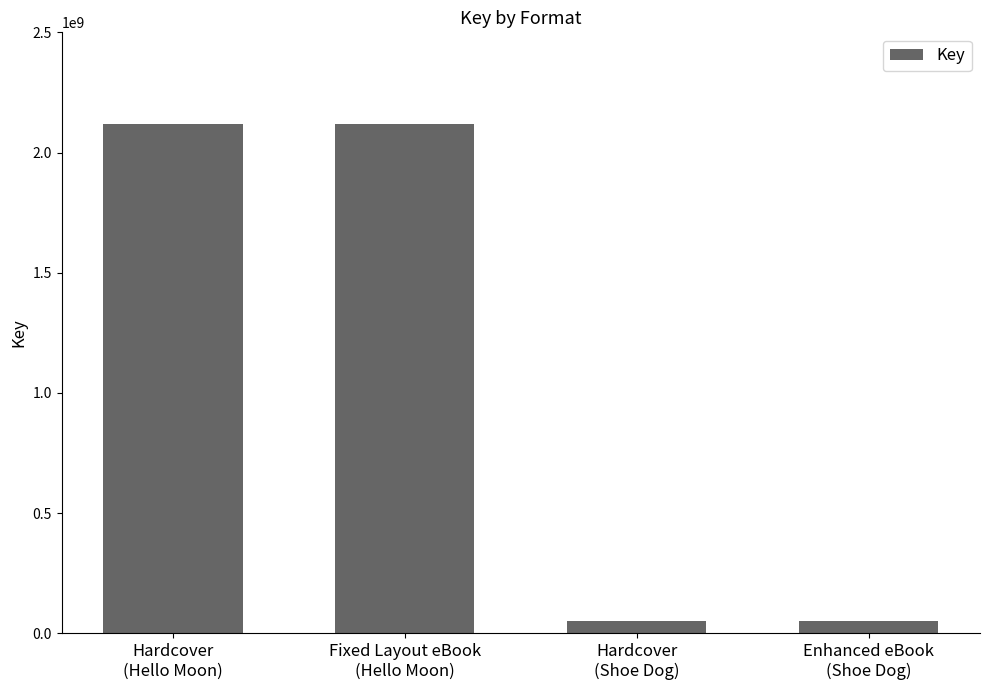

What is the average value?

1084872666